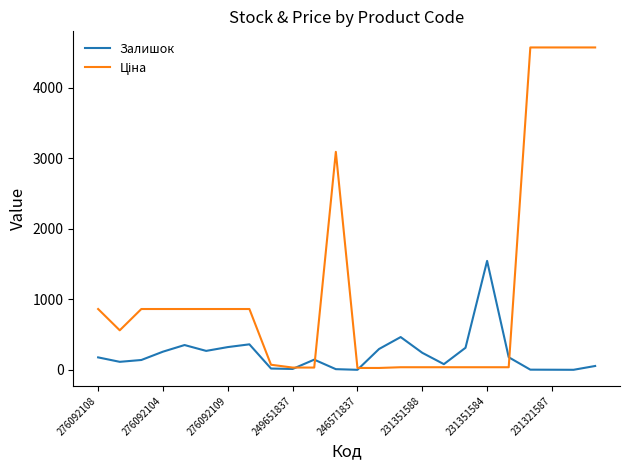

How many series are shown in this chart?

2